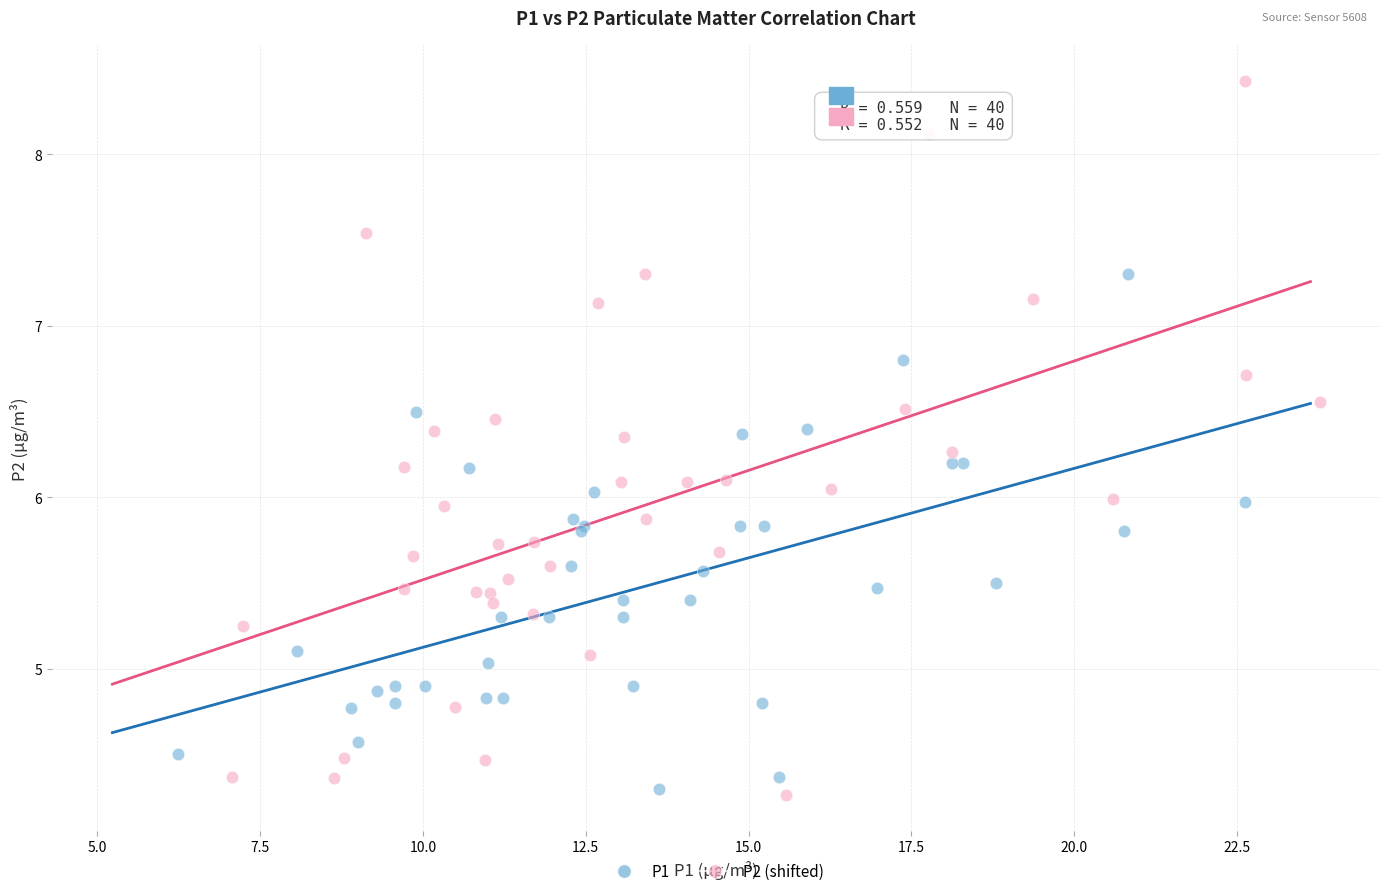

Which series has the largest Y range (max minus min)?

P2 (shifted)